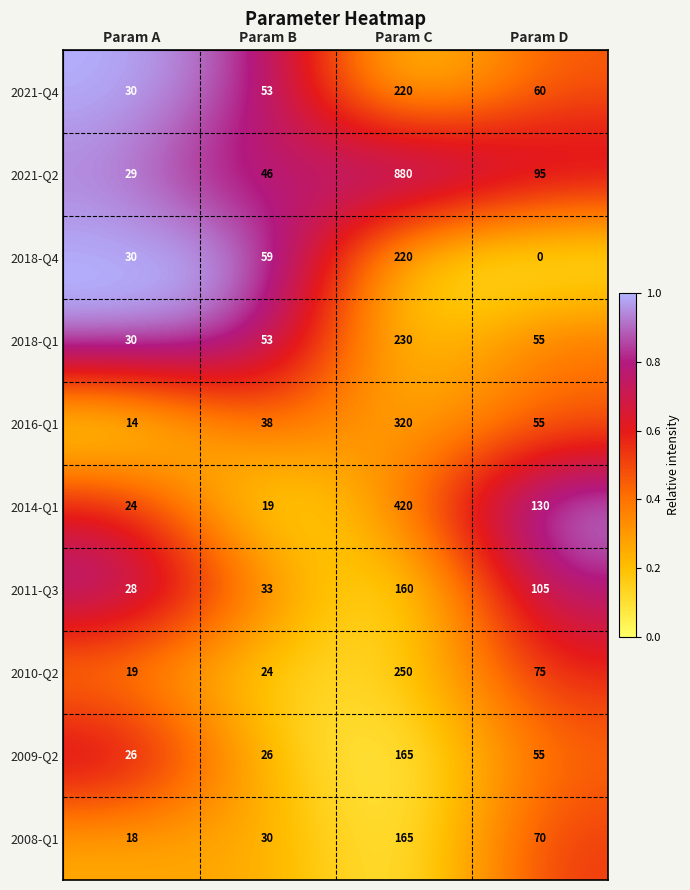

What is the total value across all series at Param A?

248